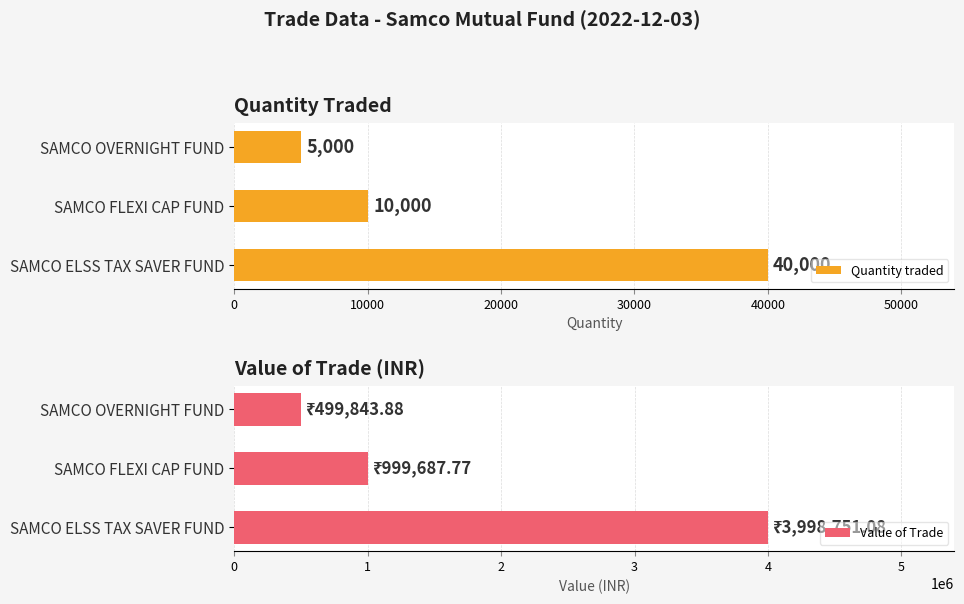

Does the chart contain any negative values?

No